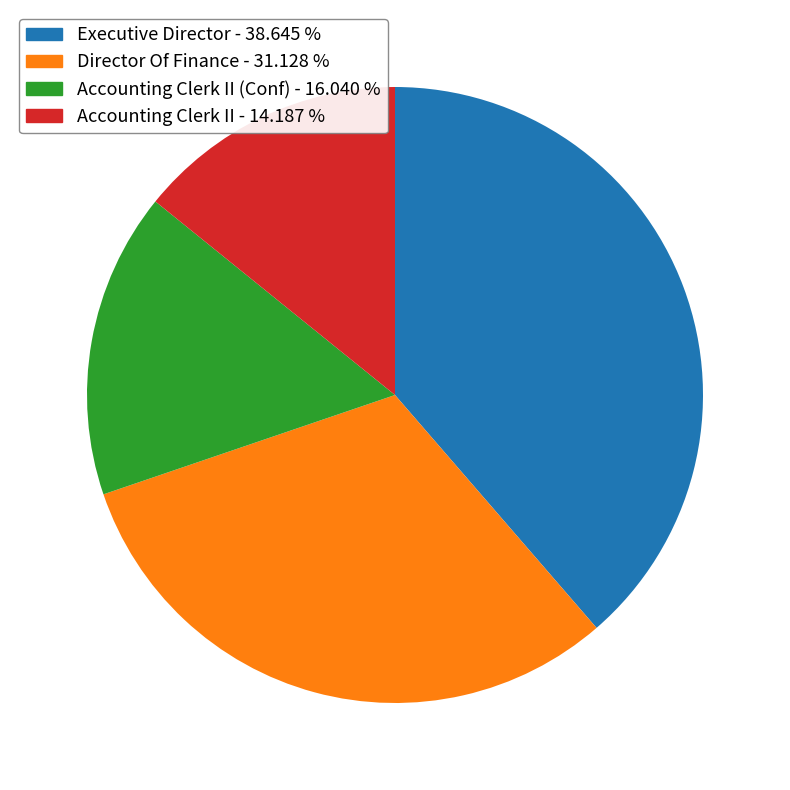

Combined, do Accounting Clerk II - 14.187 % and Executive Director - 38.645 % account for over 50%?

Yes